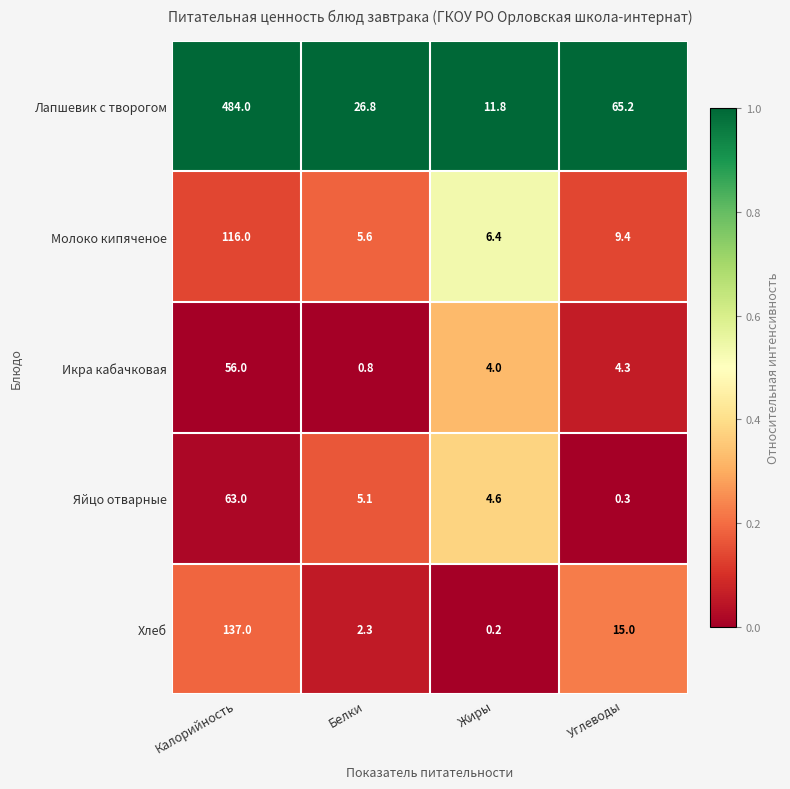

What is the total value across all series at Углеводы?

94.2